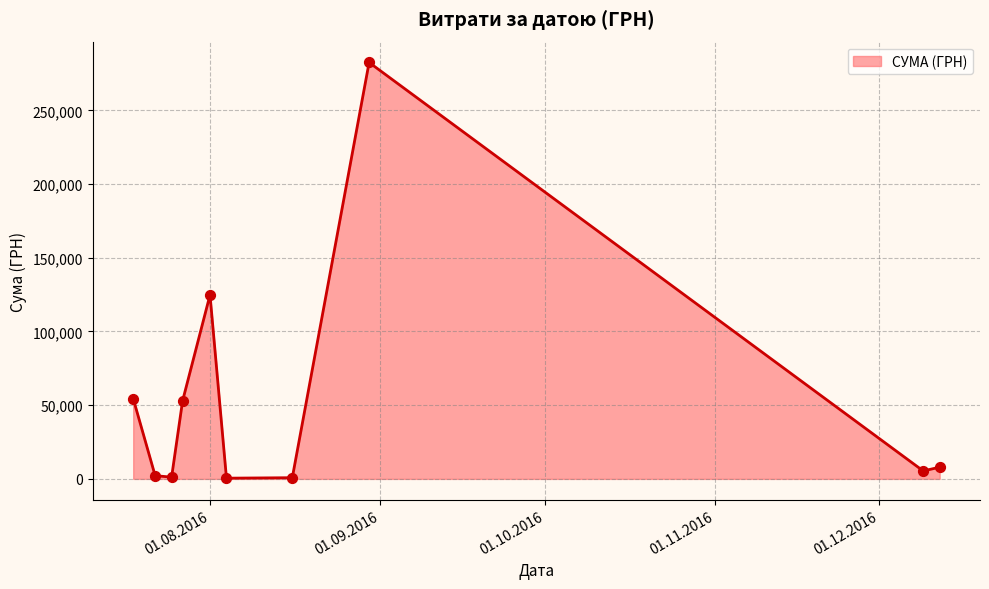

What is the maximum value shown in the chart?

282495.1